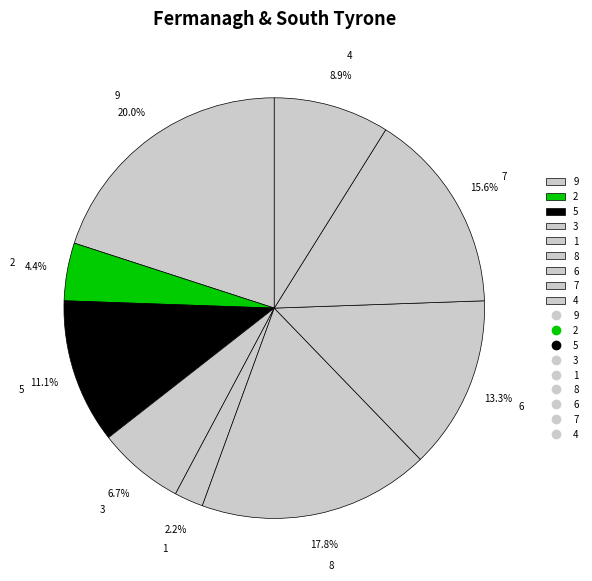

Between 3 and 8, which is larger?

8